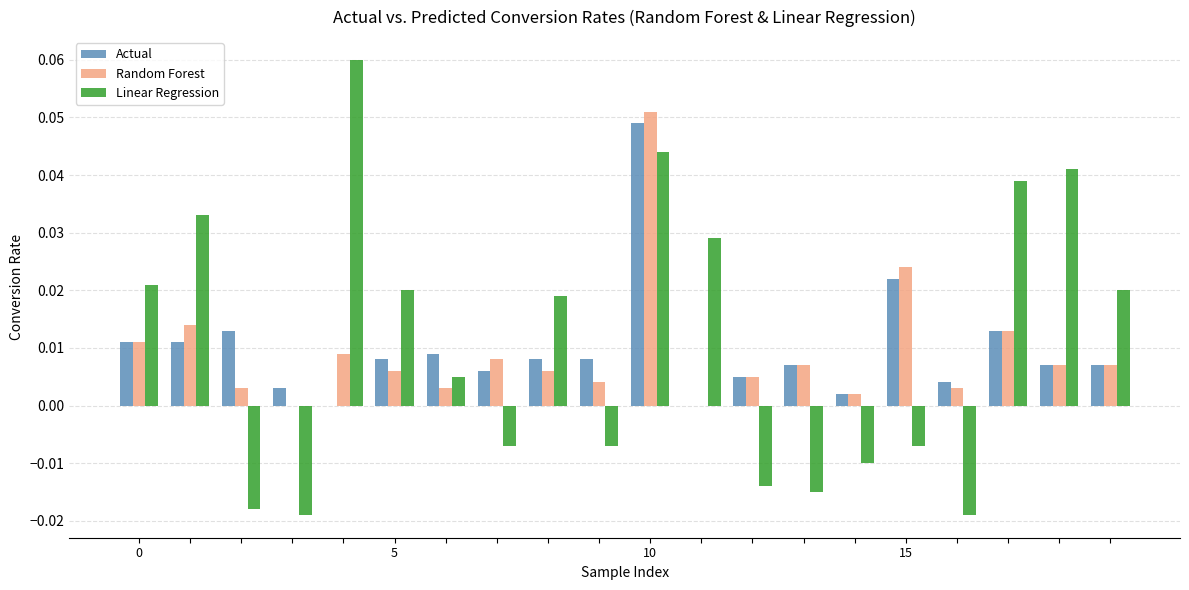

How many values in the Linear Regression series exceed 0?

11